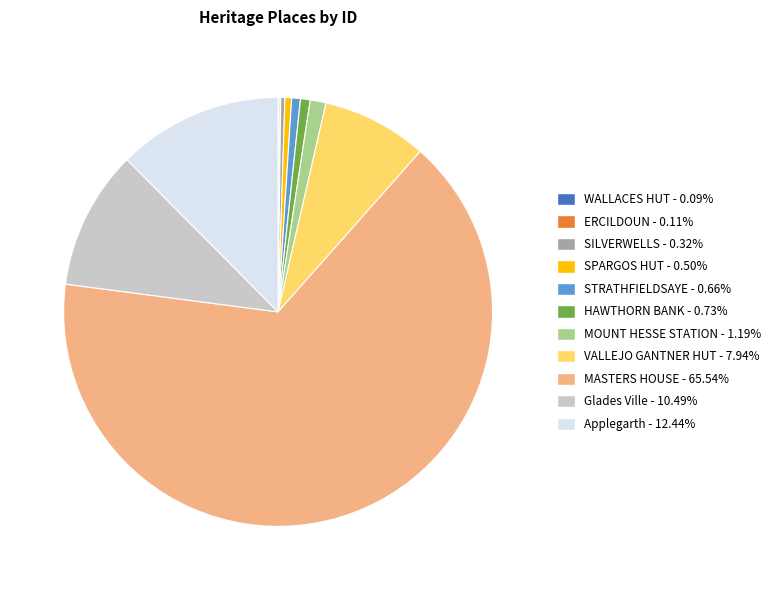

Combined, do SILVERWELLS - 0.32% and Glades Ville - 10.49% account for over 50%?

No